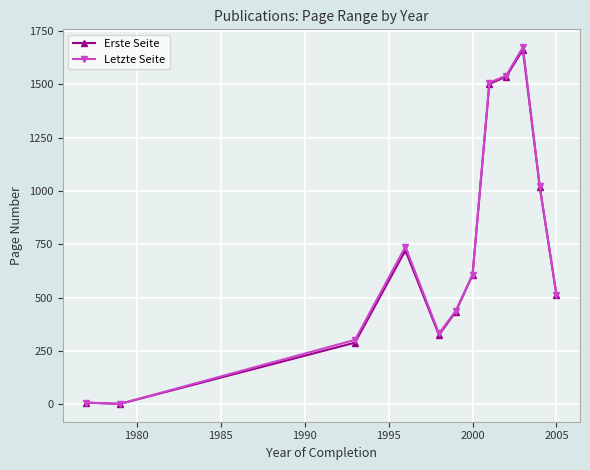

What is the greatest value displayed?

1673.3